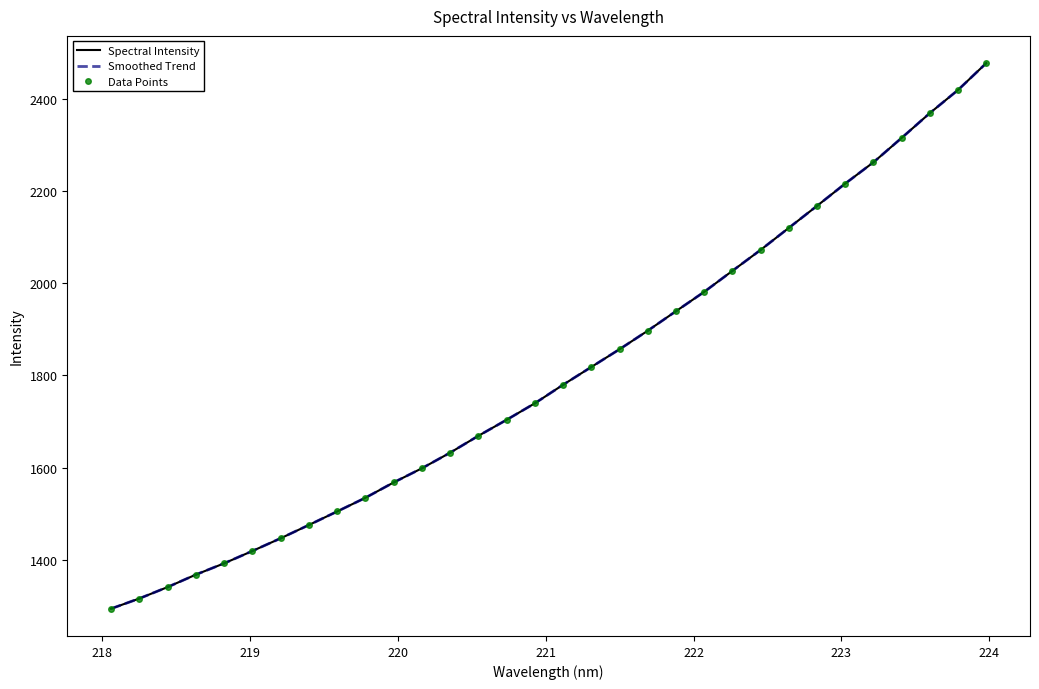

How many data points in Spectral Intensity are less than 1779?

16